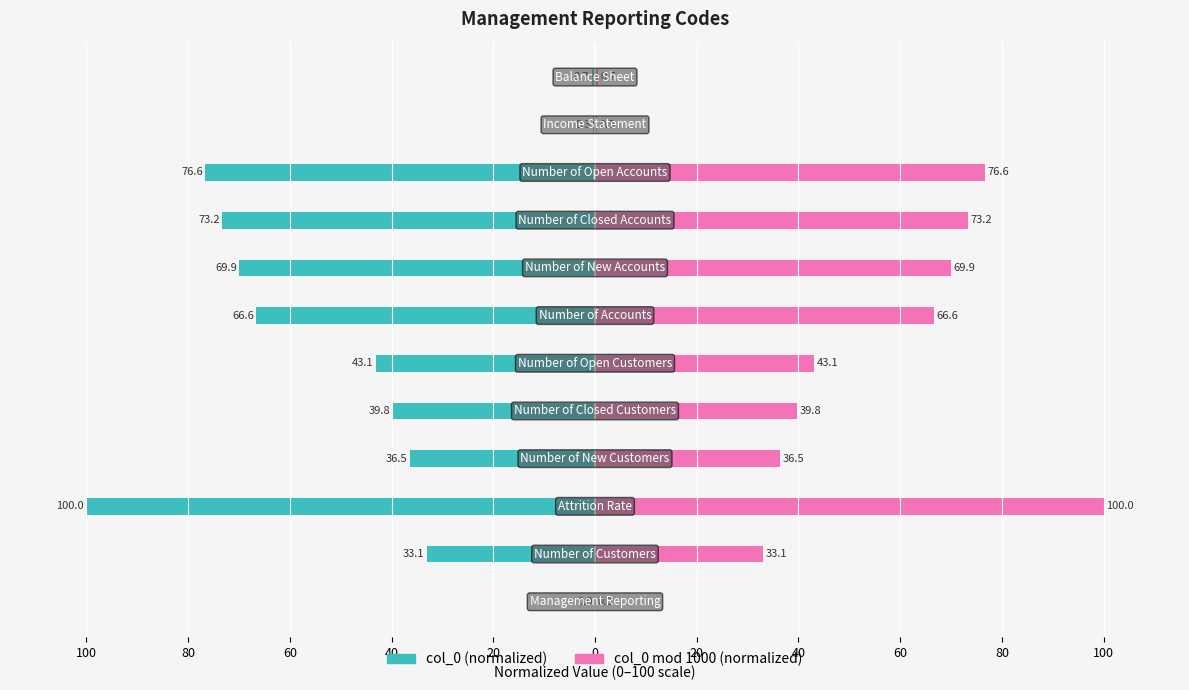

How many data points does each series have?

12